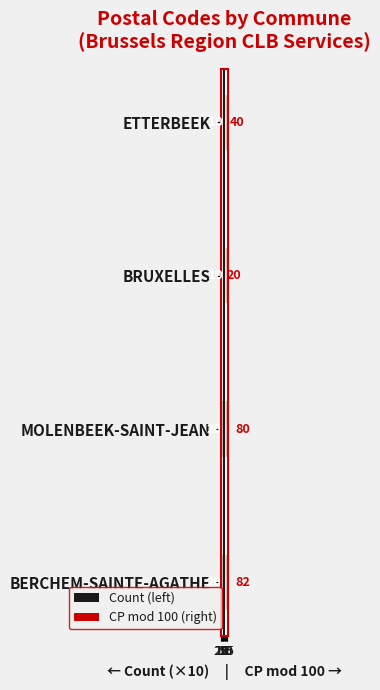

The value of Count (left) at BRUXELLES is -5. True or false?

False